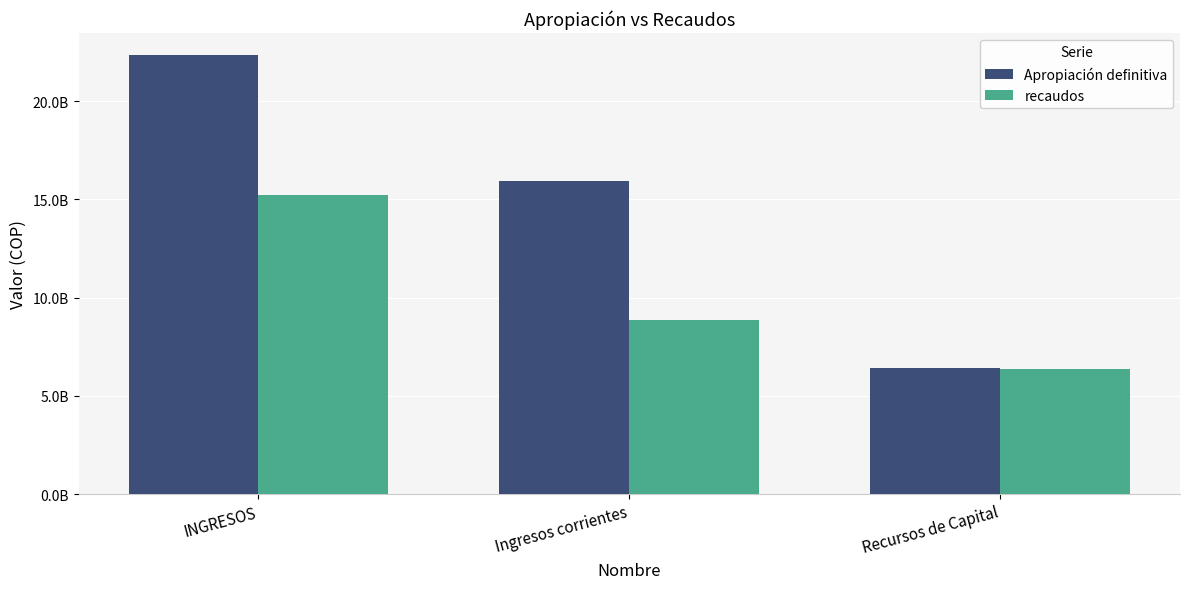

What is the total value across all series at INGRESOS?

37581636309